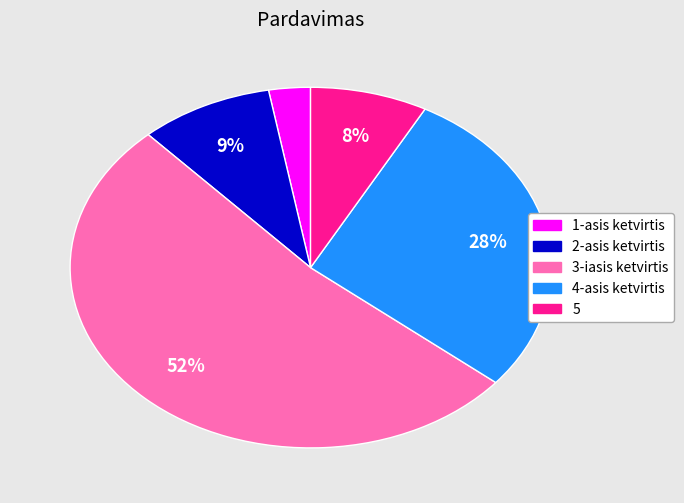

Is 3-iasis ketvirtis the majority of the pie?

Yes